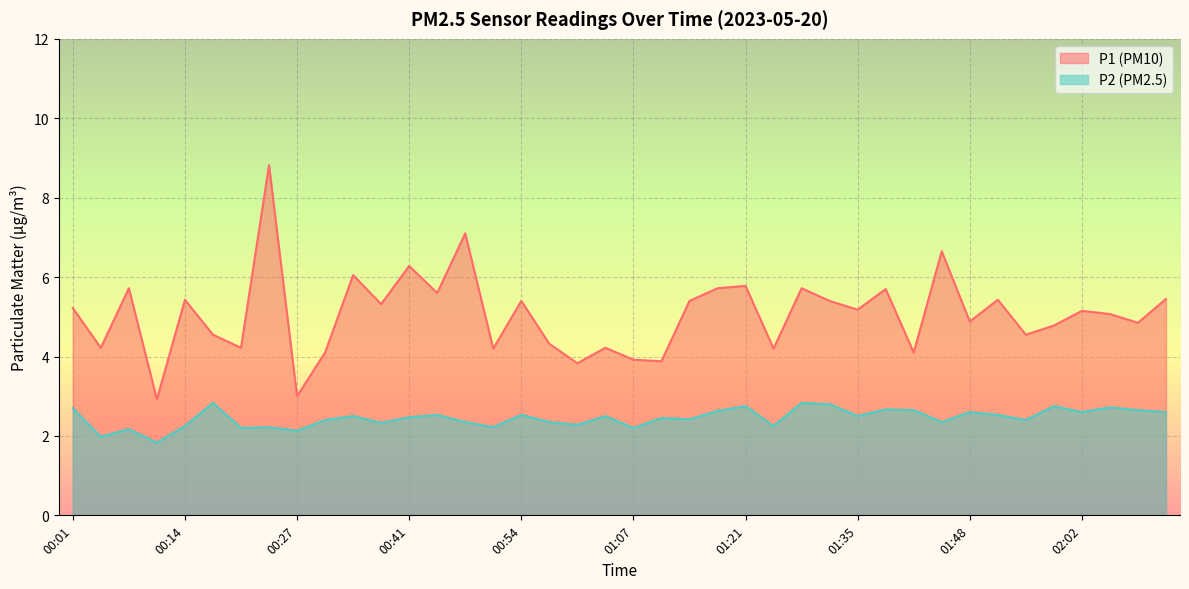

What is the lowest value of the P2 series?

1.8